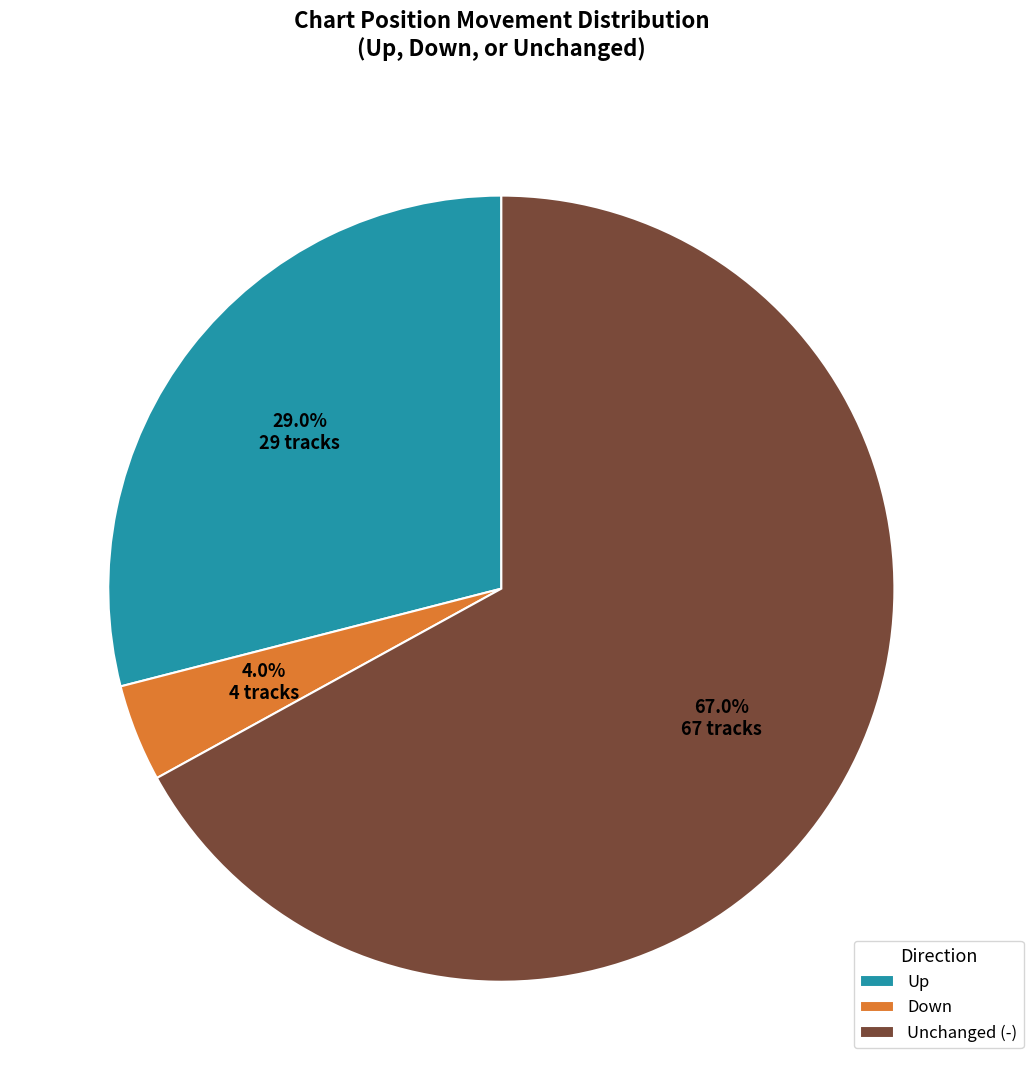

How many segments does this pie chart have?

3